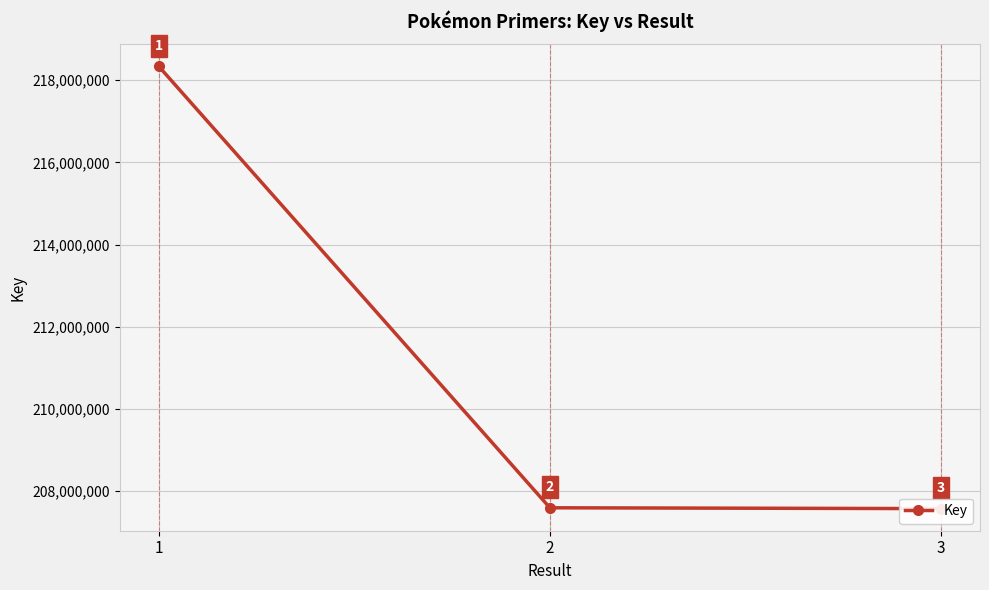

Reading left to right, transcribe all the data shown in this chart.

1=218335874	2=207594574	3=207574474